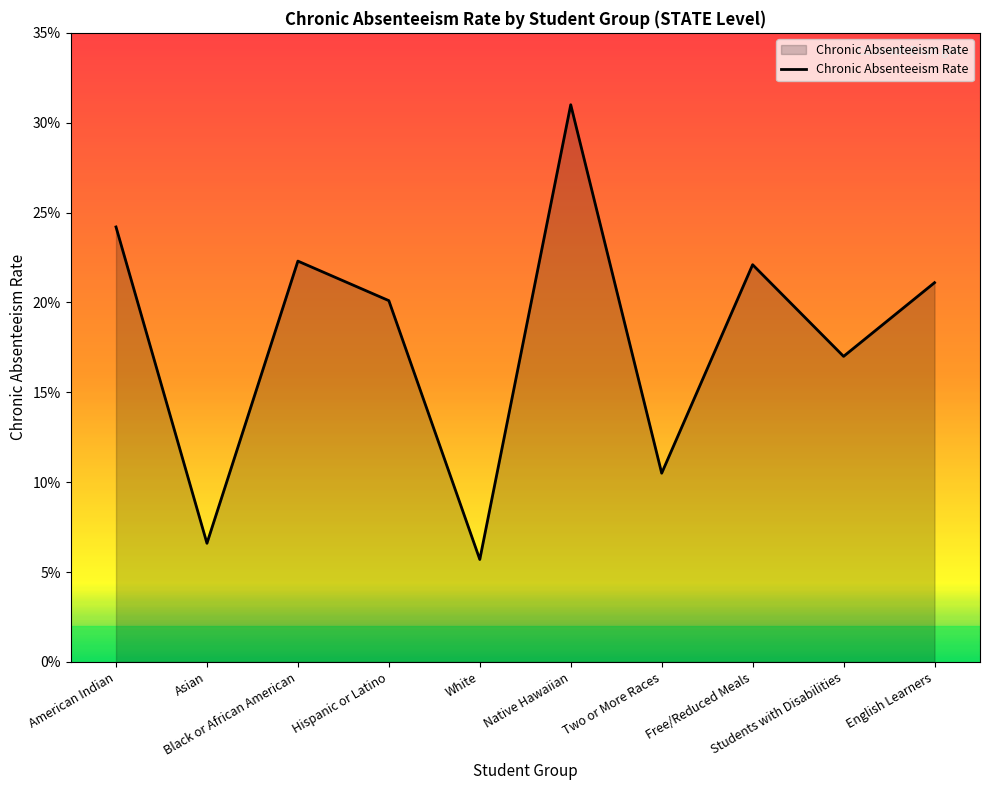

What is the change in value from Black or African American to Native Hawaiian?

+0.1